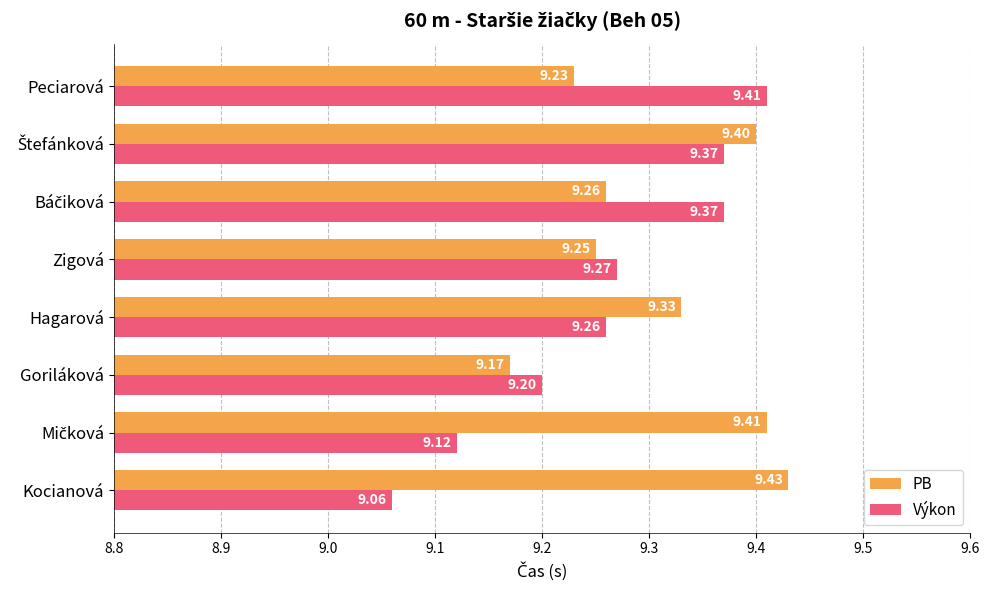

Which series has the largest total across all categories?

PB